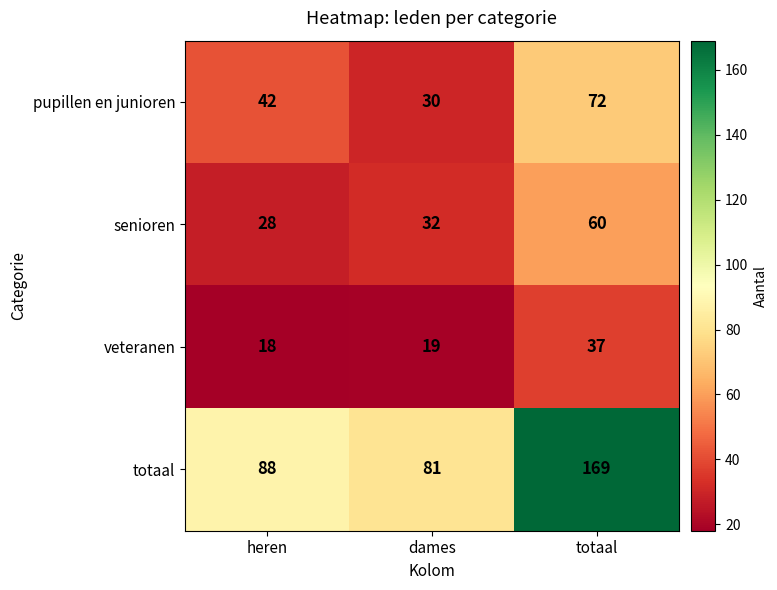

What is the approximate value of veteranen at heren, to the nearest 10?

20